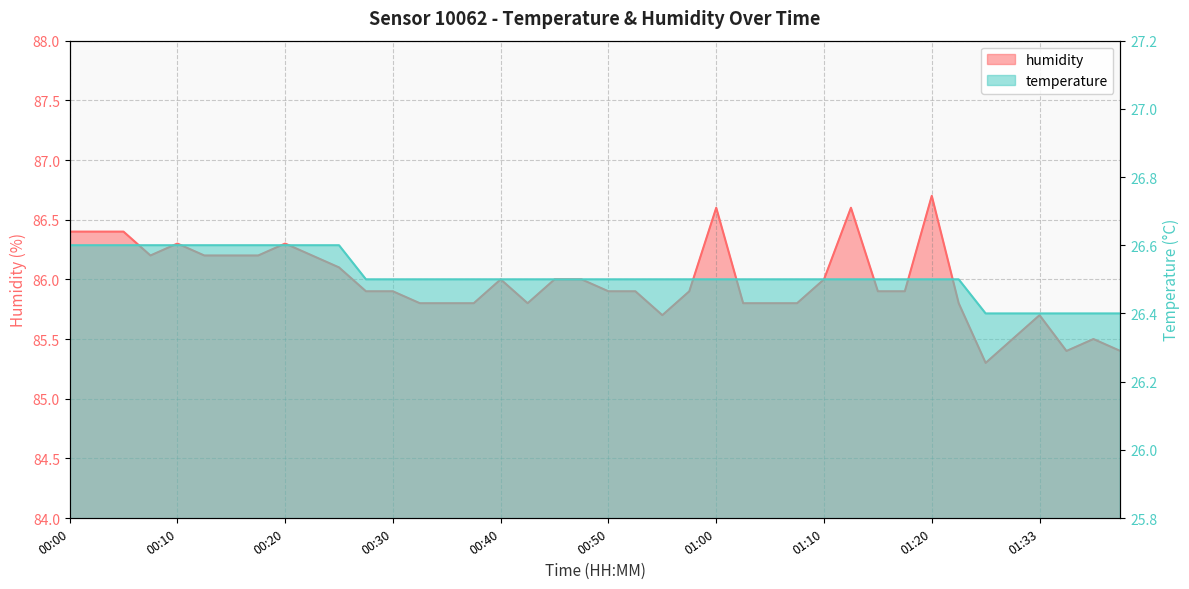

Rank the series by their maximum value, from lowest to highest.

temperature, humidity